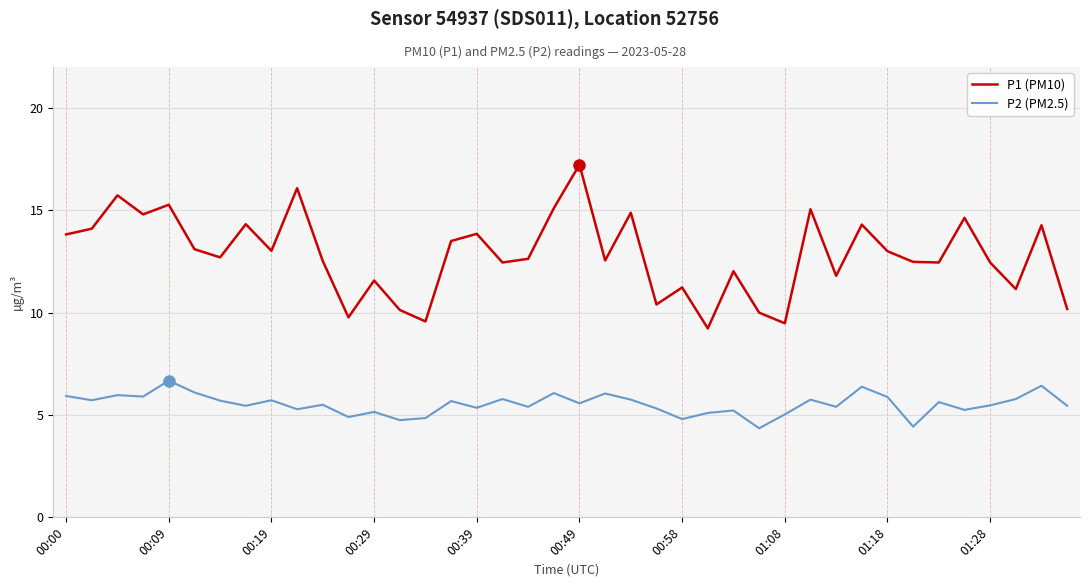

Which series has the largest total across all categories?

P1 (PM10)